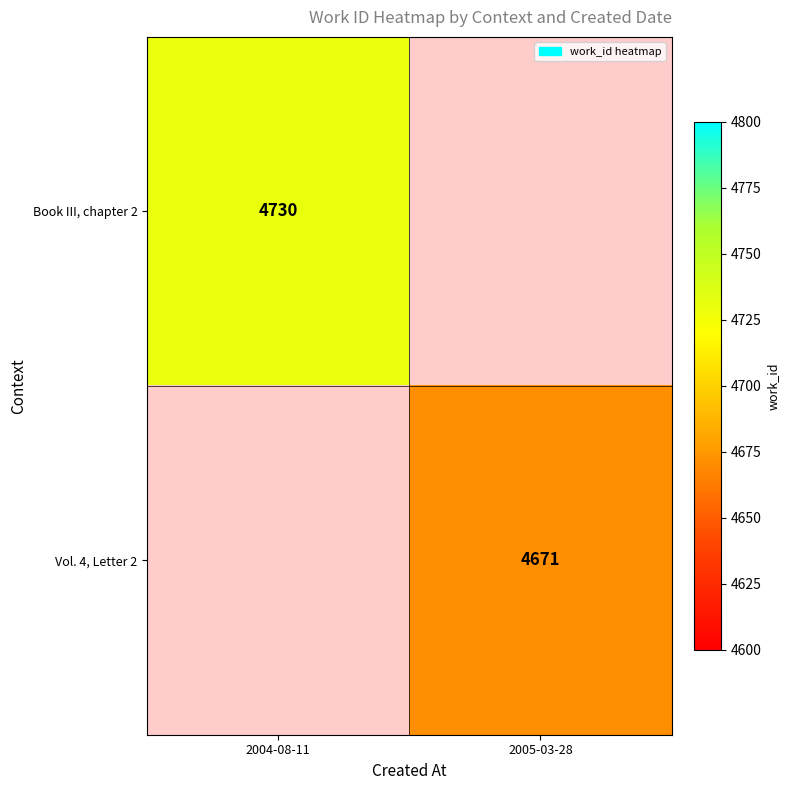

The value of Book III, chapter 2 at 2004-08-11 is 4730. True or false?

True